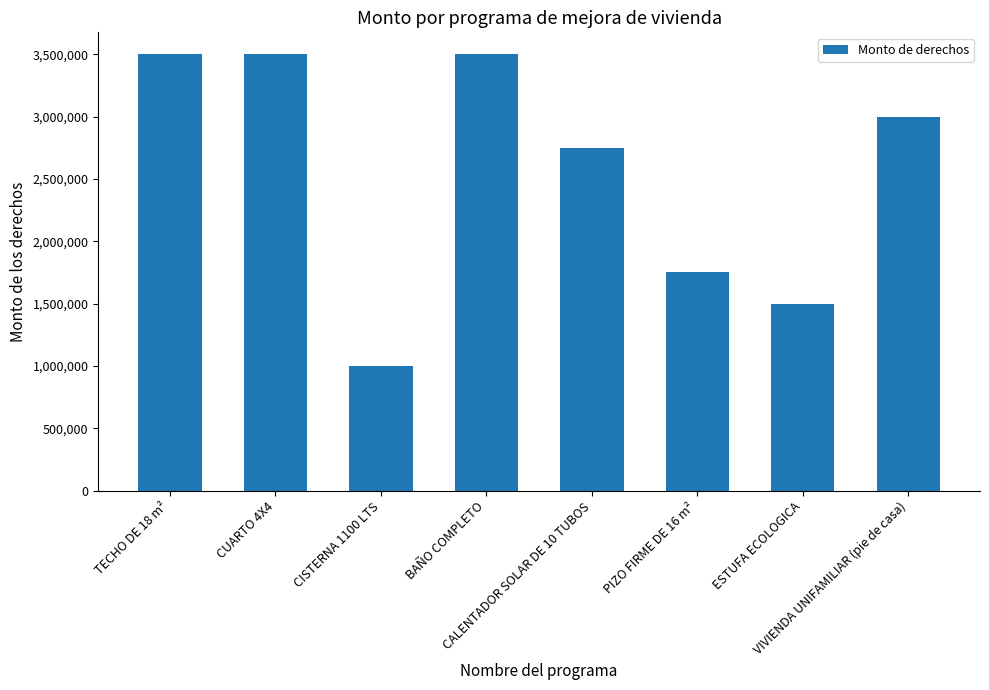

What is the minimum value shown in the chart?

1000000